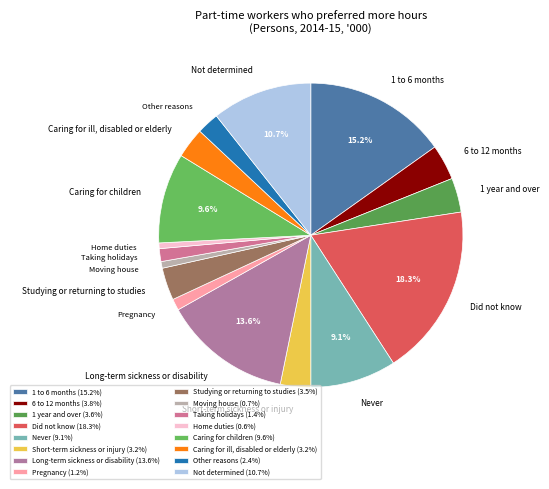

What percentage is the Not determined slice, to the nearest percent?

11%